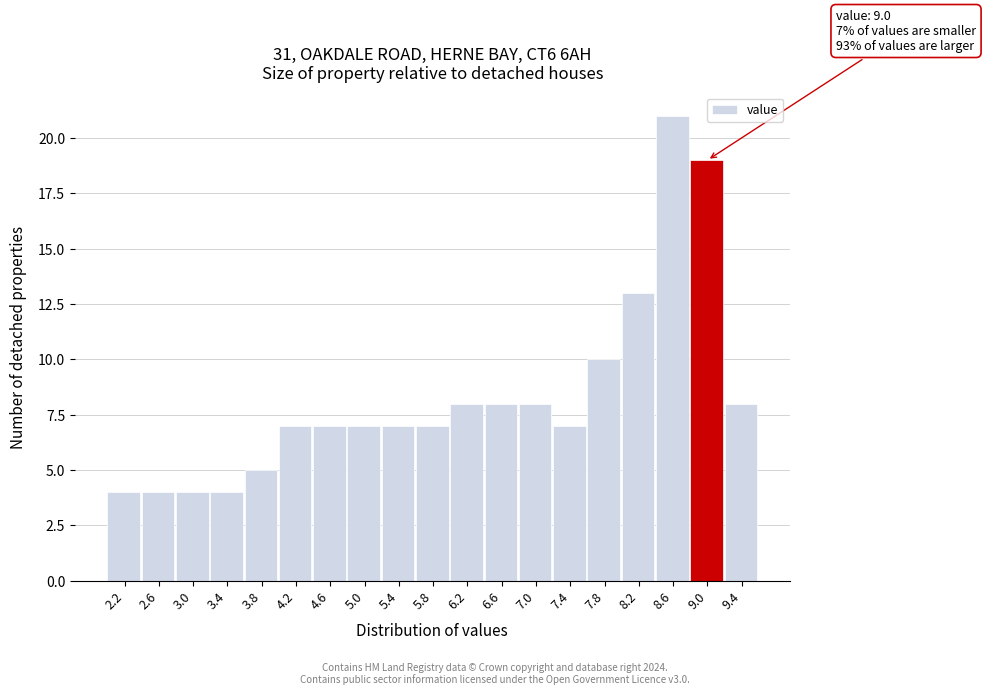

Reading left to right, transcribe all the data shown in this chart.

4	4	4	4	5	7	7	7	7	7	8	8	8	7	10	13	21	19	8